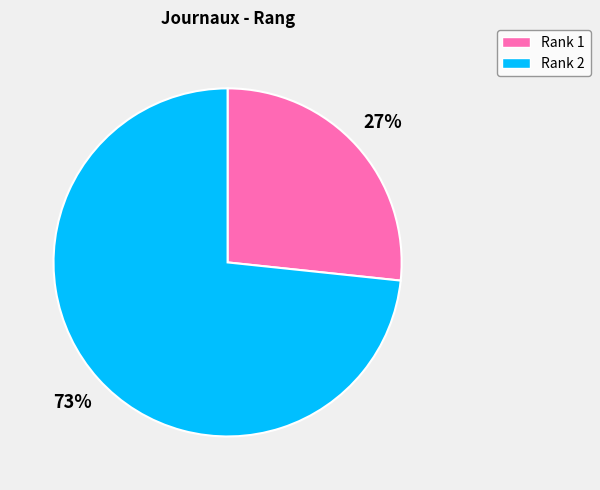

Is the sum of Rank 2 and Rank 1 greater than half?

Yes